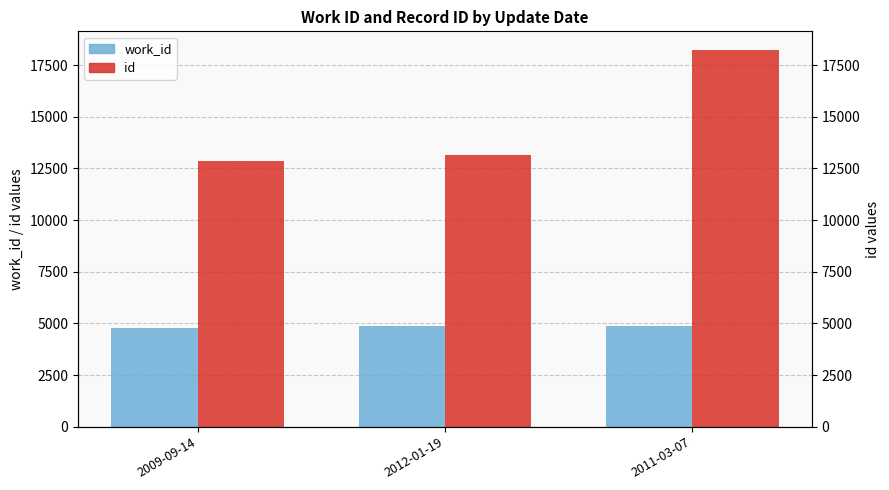

At which category does the chart reach its minimum across all series?

2009-09-14